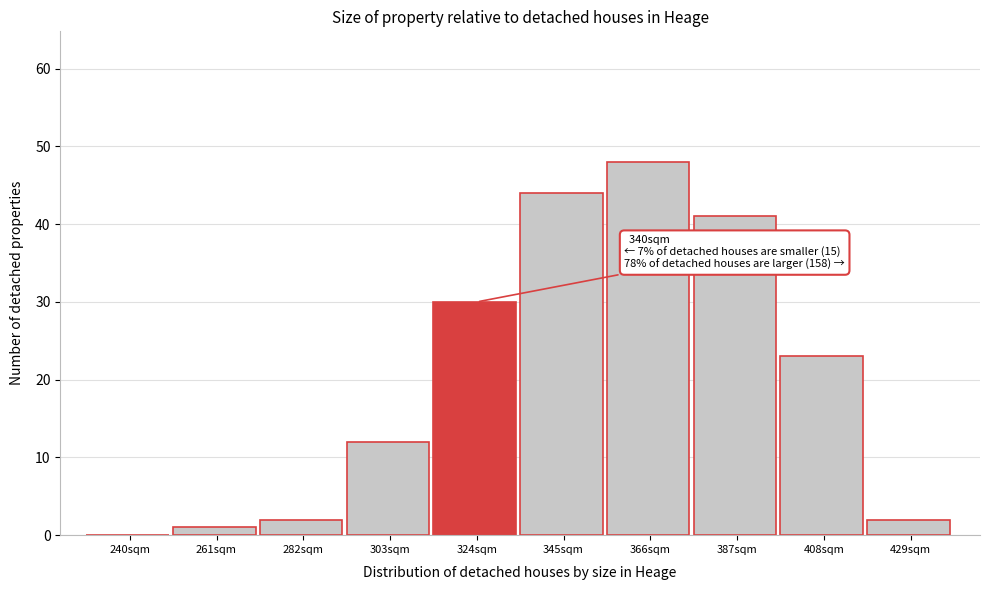

Reading right to left, transcribe all the data shown in this chart.

429sqm=2	408sqm=23	387sqm=41	366sqm=48	345sqm=44	324sqm=30	303sqm=12	282sqm=2	261sqm=1	240sqm=0